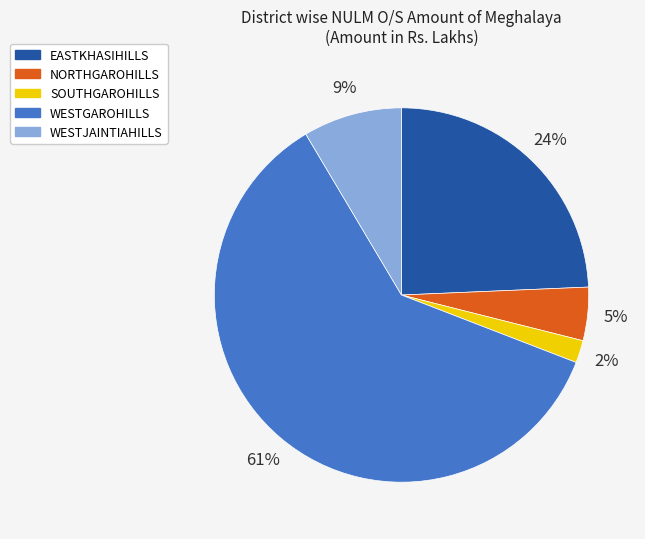

To the nearest percent, what portion does NORTHGAROHILLS represent?

5%